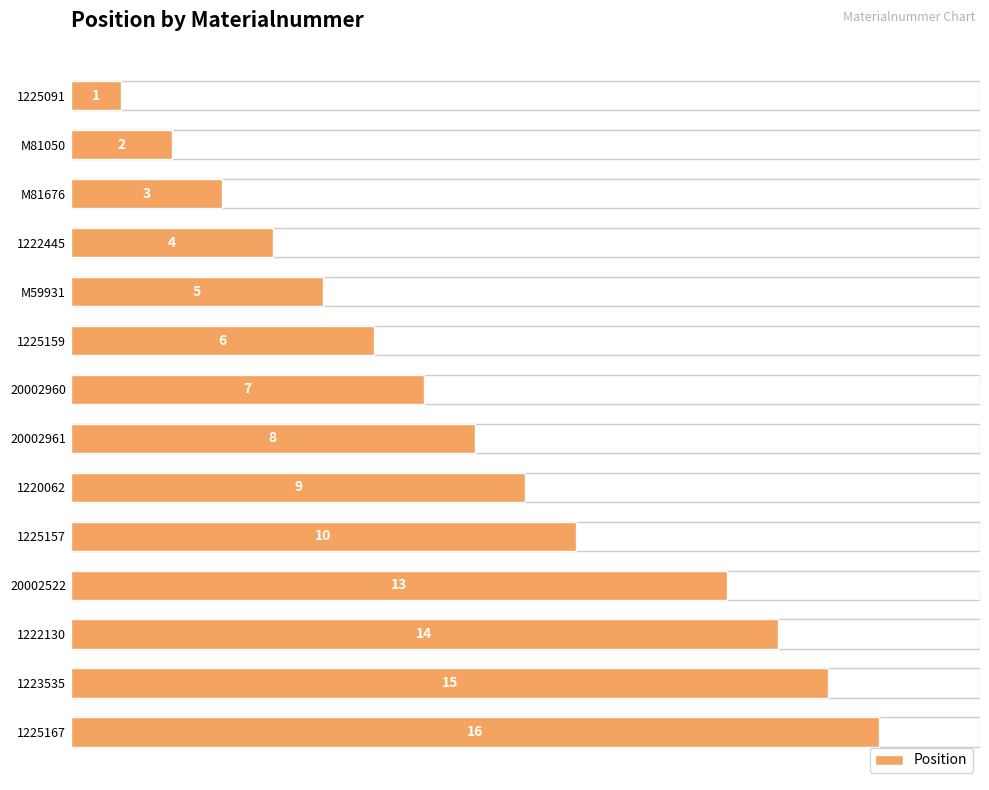

What is the sum of all values?

113